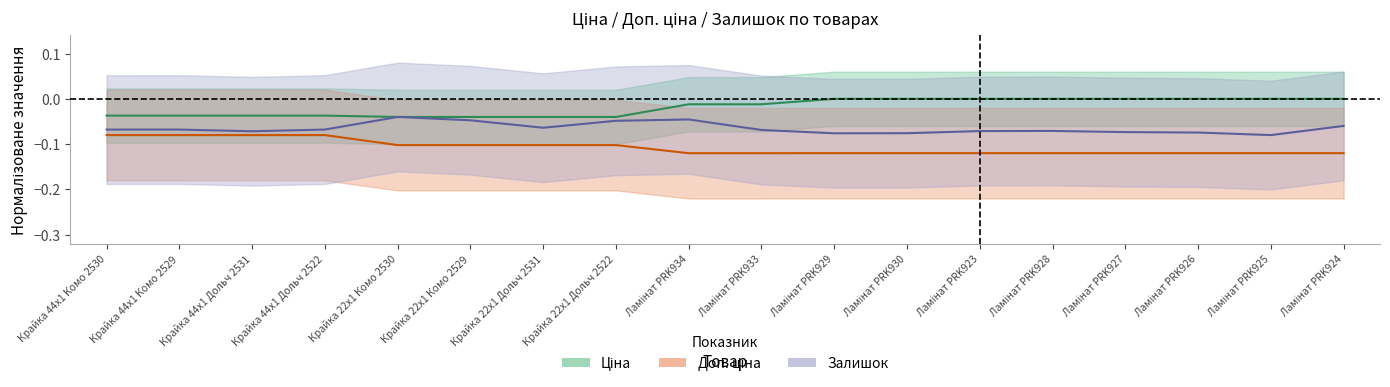

Rank the series at Крайка 44x1 Комо 2530 from lowest to highest value.

Доп. ціна, Залишок, Ціна